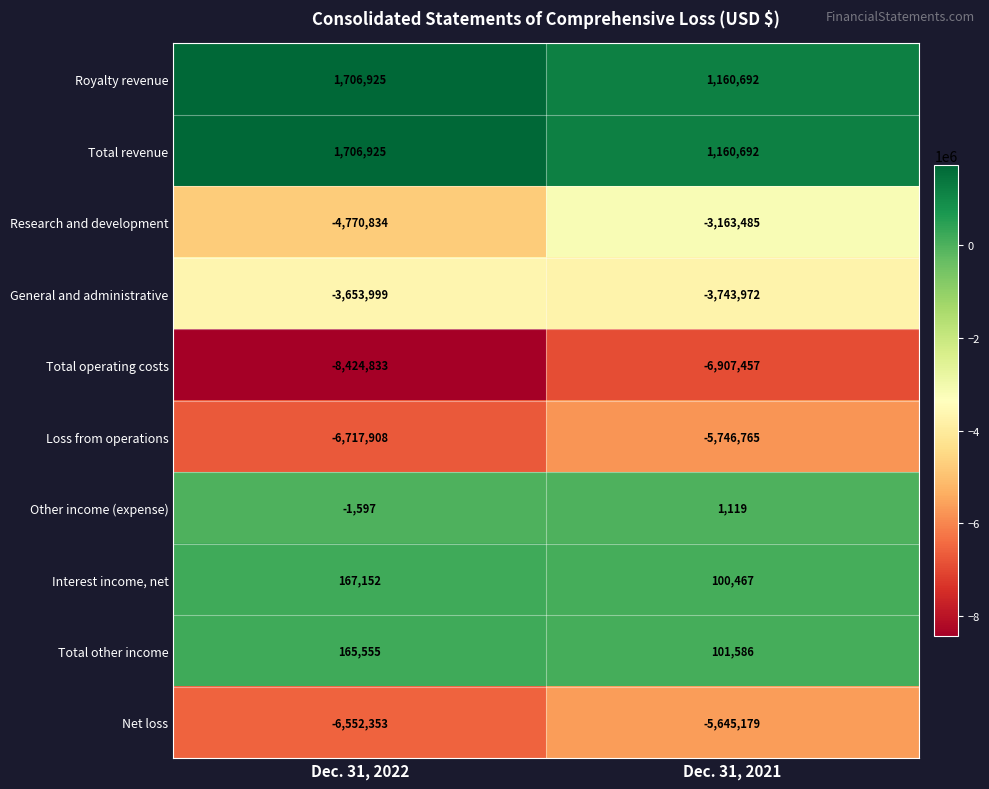

Rank the categories by General and administrative value from lowest to highest.

Dec. 31, 2021, Dec. 31, 2022